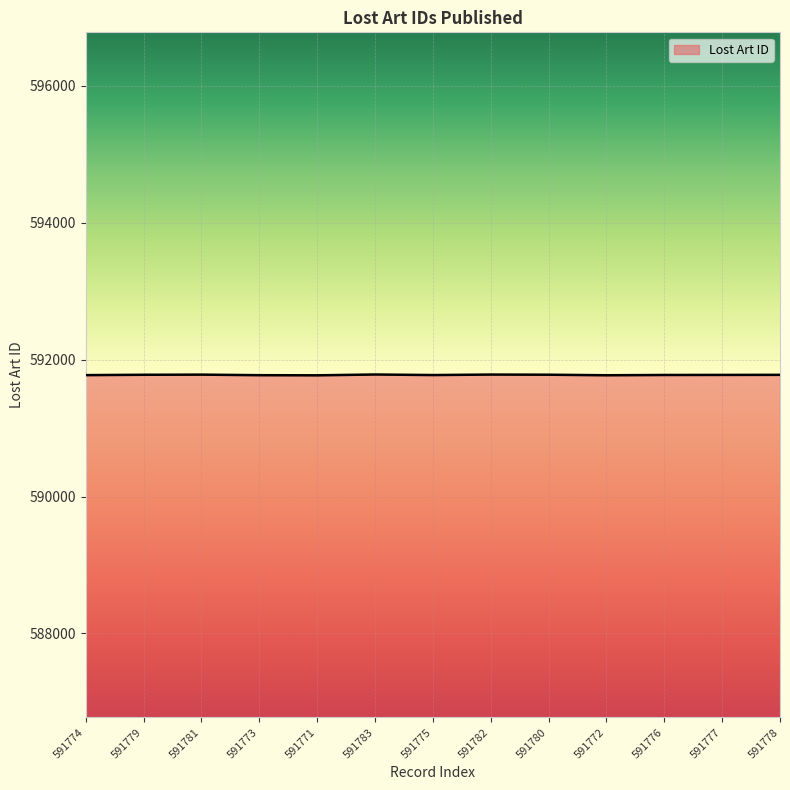

The value at 591780 is 298423. True or false?

False